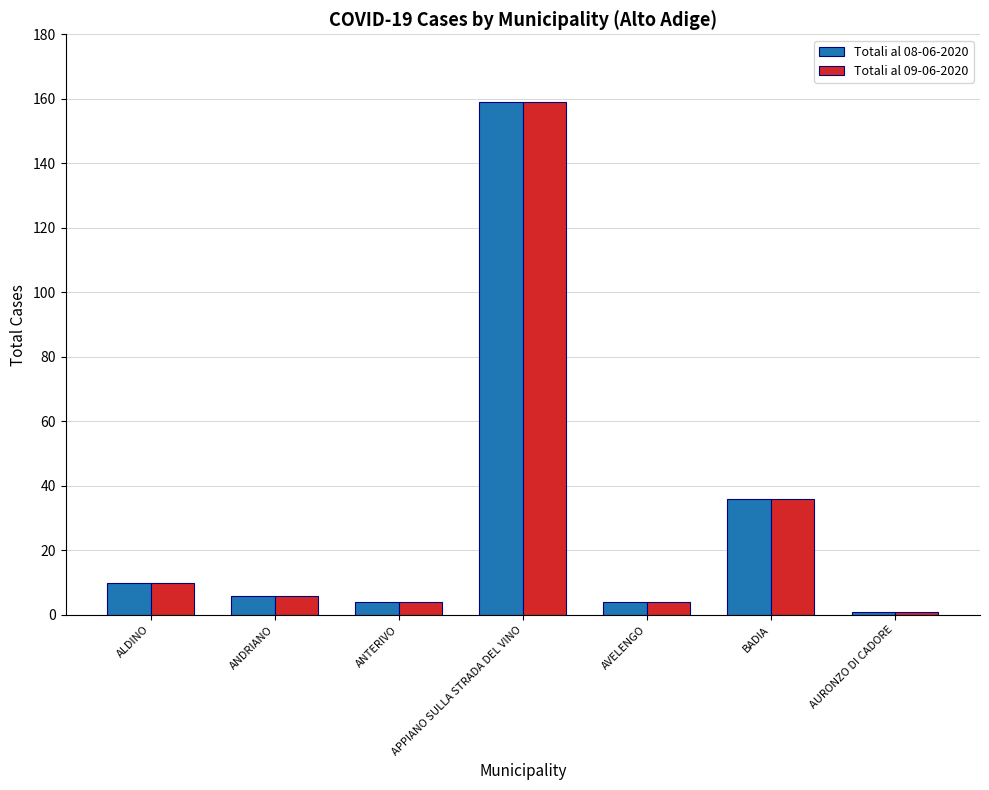

How many distinct data groups are displayed?

2